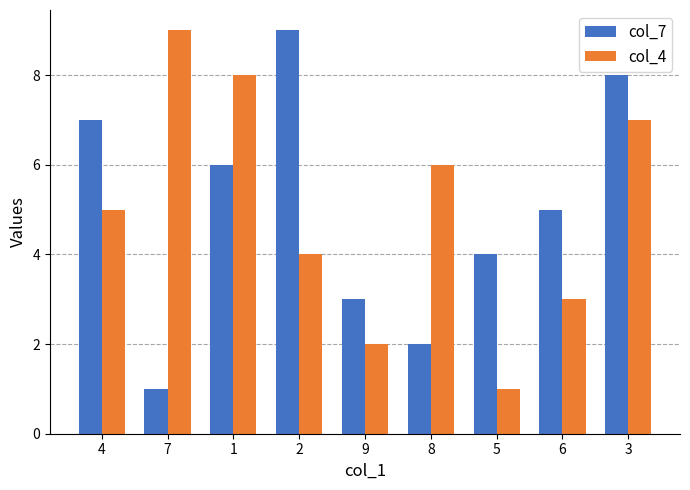

What is the average value of the col_4 series?

5